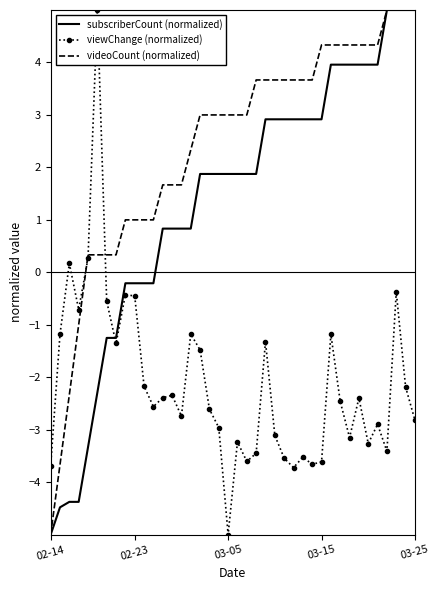

List the series in order of their overall mean, lowest first.

viewChange (normalized), subscriberCount (normalized), videoCount (normalized)